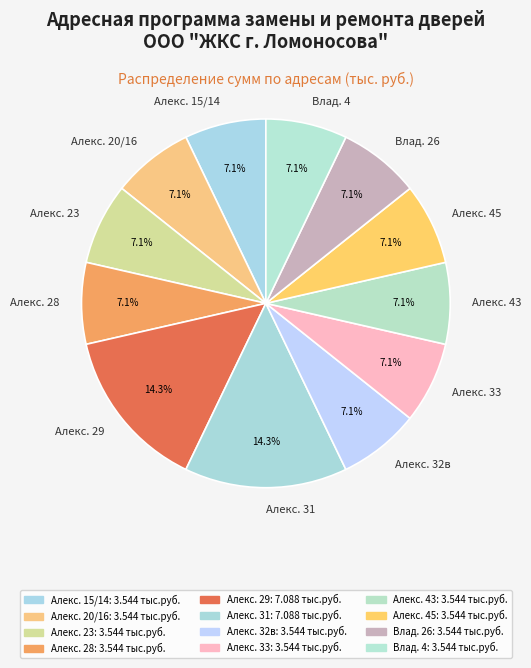

Do Алекс. 31 and Алекс. 32в together represent more than half of the pie?

No